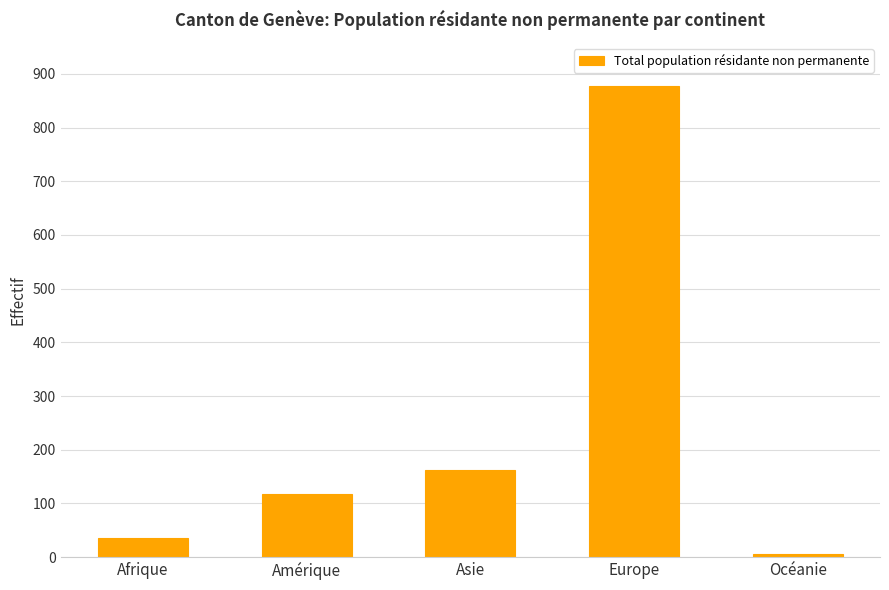

Which has a higher value, Amérique or Europe?

Europe